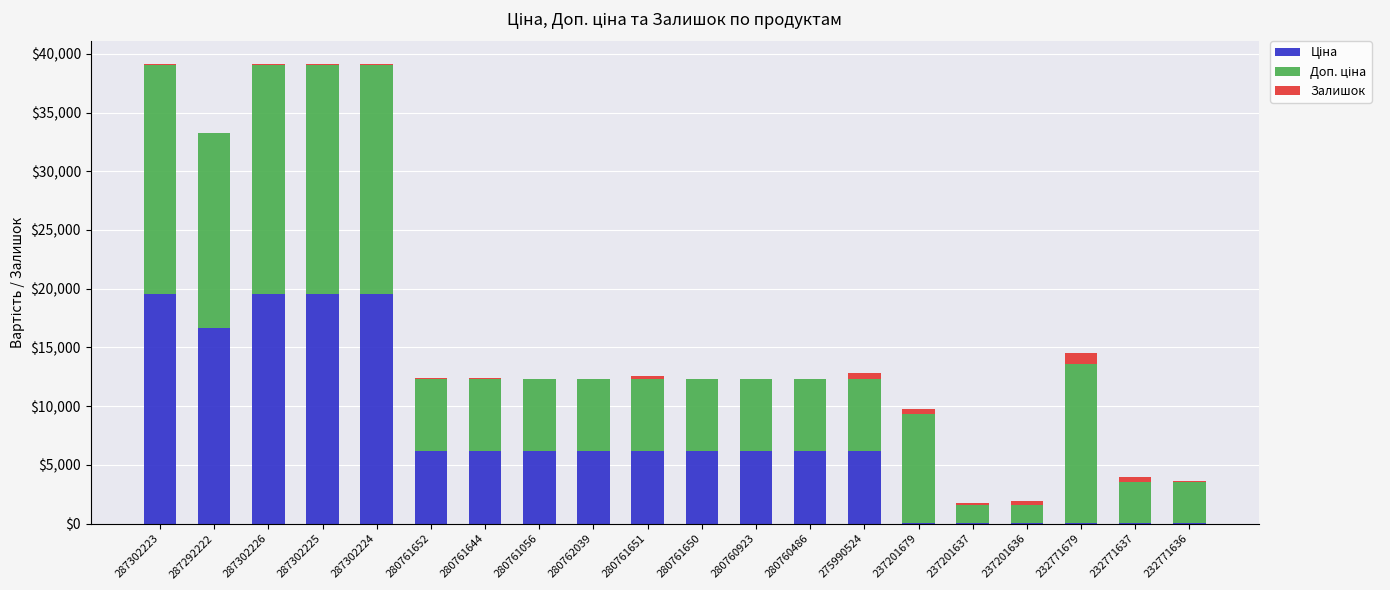

Are the bars grouped side by side (vs. stacked)?

No